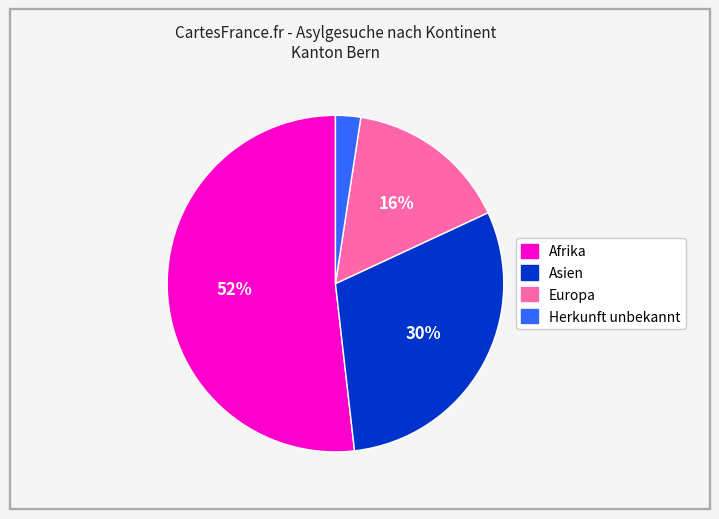

How many segments does this pie chart have?

4